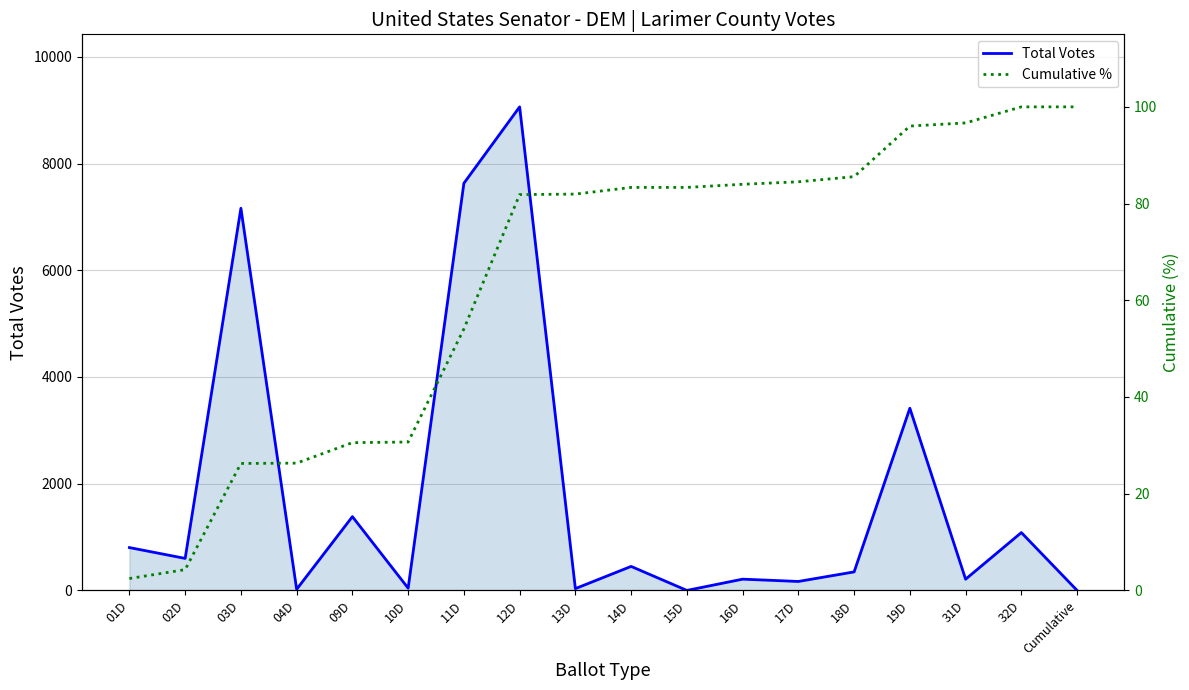

What value does the Total Votes series have at 11D?

7630